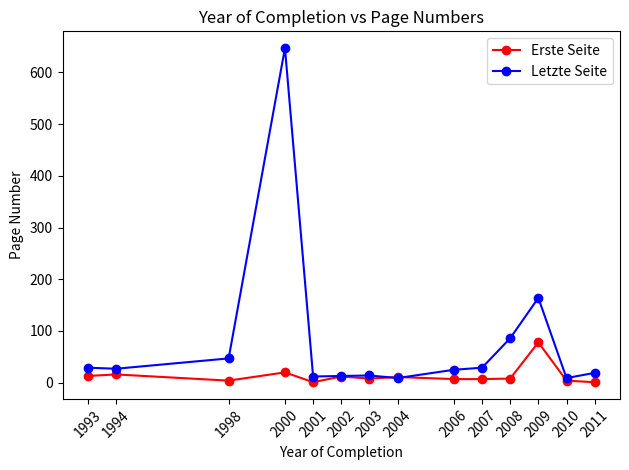

Where is the first local maximum for Letzte Seite?

2000